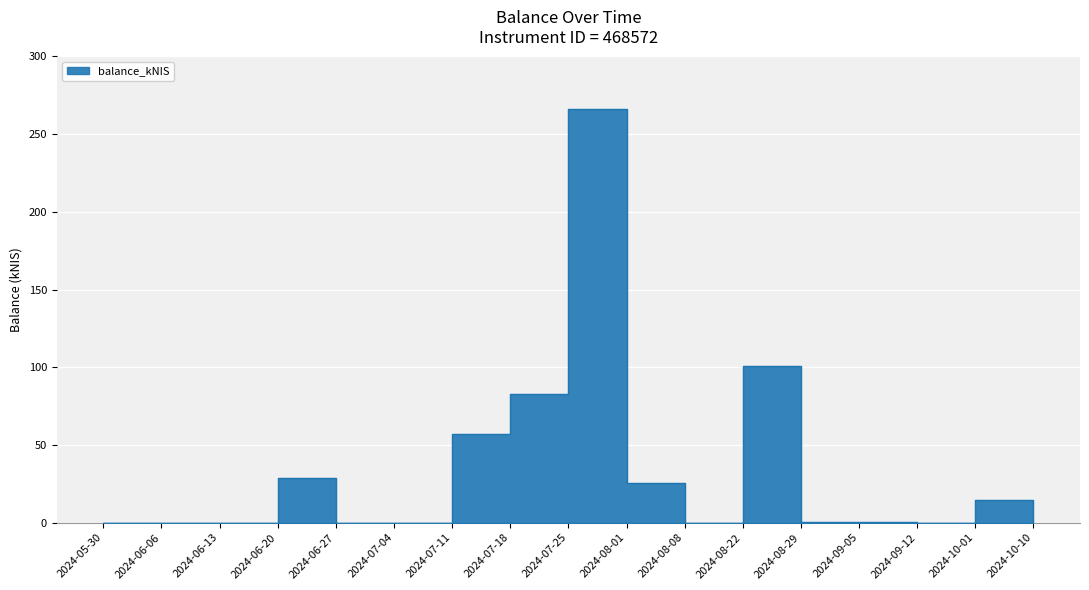

Count the number of data series in this chart.

1